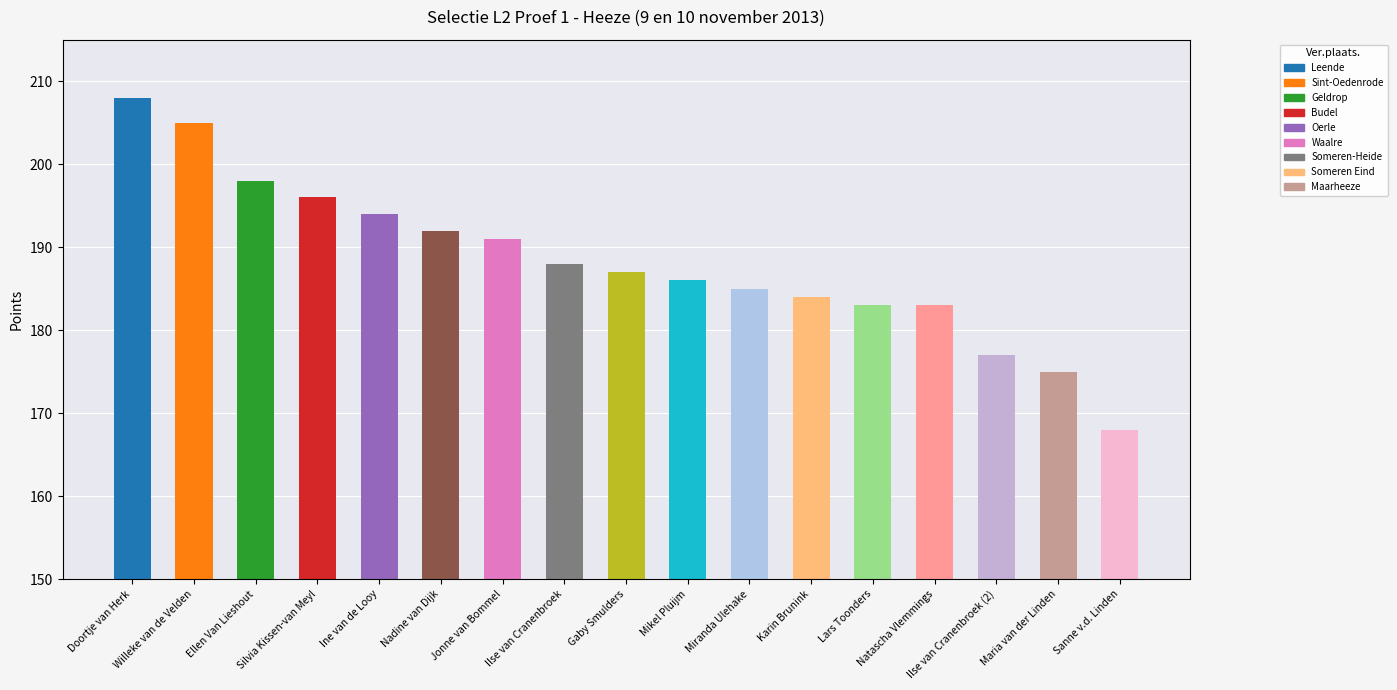

Reading left to right, list all the values displayed in this chart.

Doortje van Herk=208	Willeke van de Velden=205	Ellen Van Lieshout=198	Silvia Kissen-van Meyl=196	Ine van de Looy=194	Nadine van Dijk=192	Jonne van Bommel=191	Ilse van Cranenbroek=188	Gaby Smulders=187	Mikel Pluijm=186	Miranda Ulehake=185	Karin Brunink=184	Lars Toonders=183	Natascha Vlemmings=183	Ilse van Cranenbroek (2)=177	Maria van der Linden=175	Sanne v.d. Linden=168